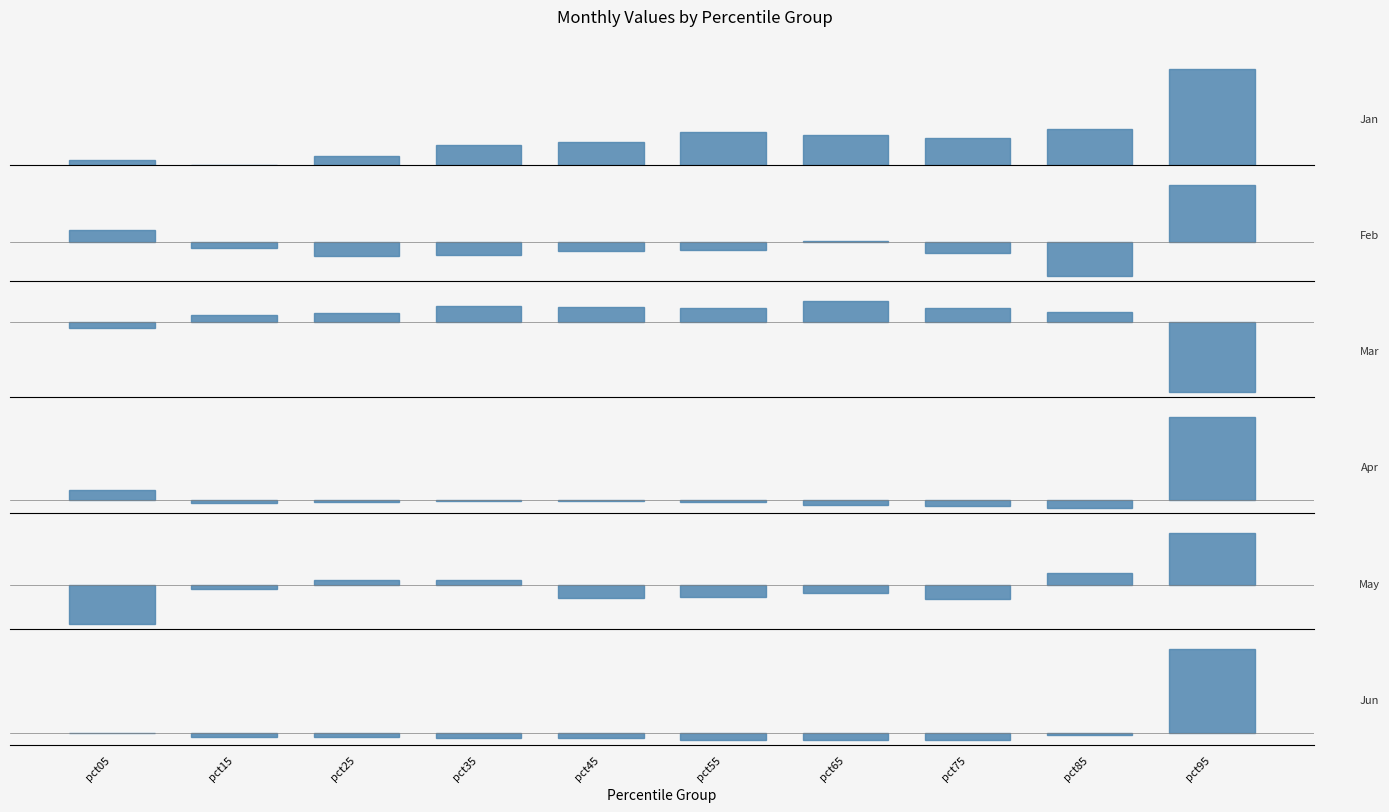

At which category is the sum across all series the highest?

pct95